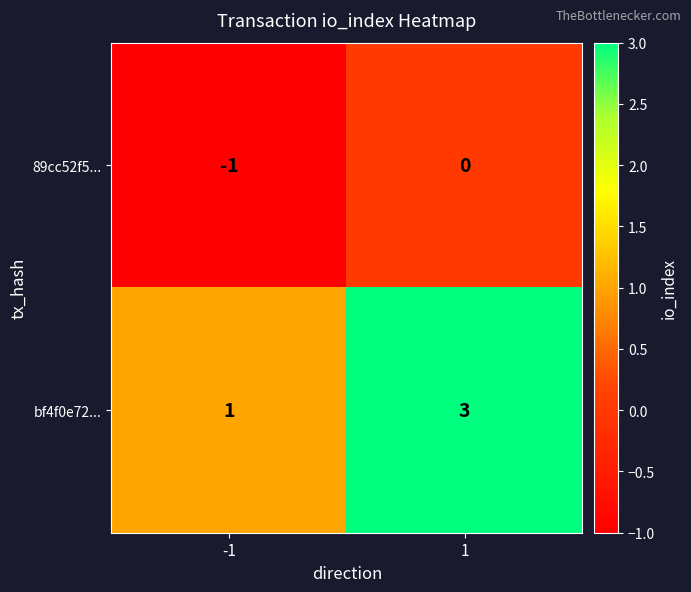

At which category is the sum across all series the highest?

1